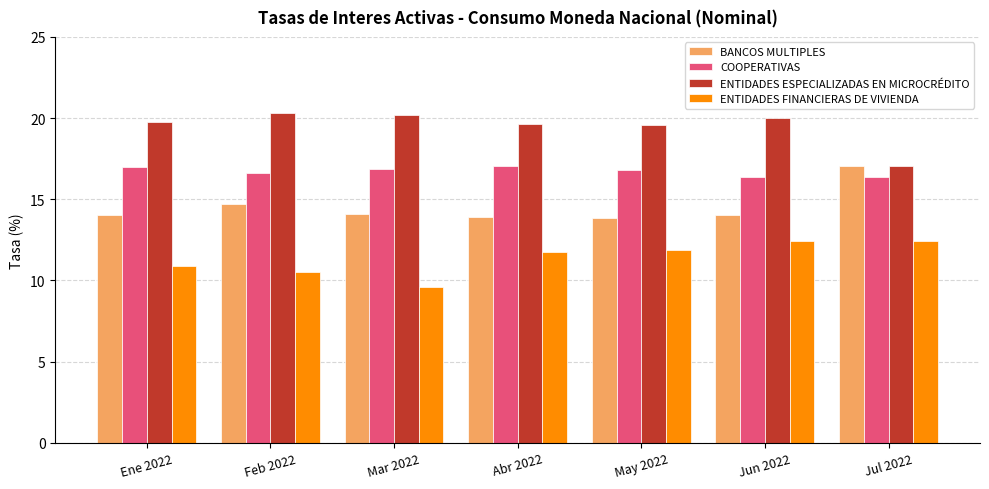

What is the difference between the second highest and second lowest values in the BANCOS MULTIPLES series?

0.8